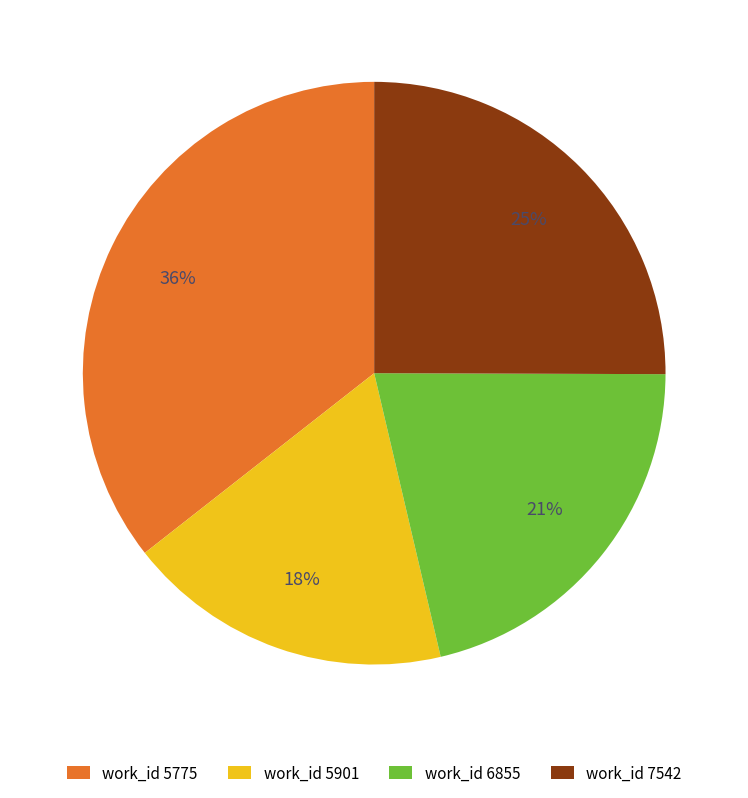

To the nearest percent, what portion does work_id 5901 represent?

18%